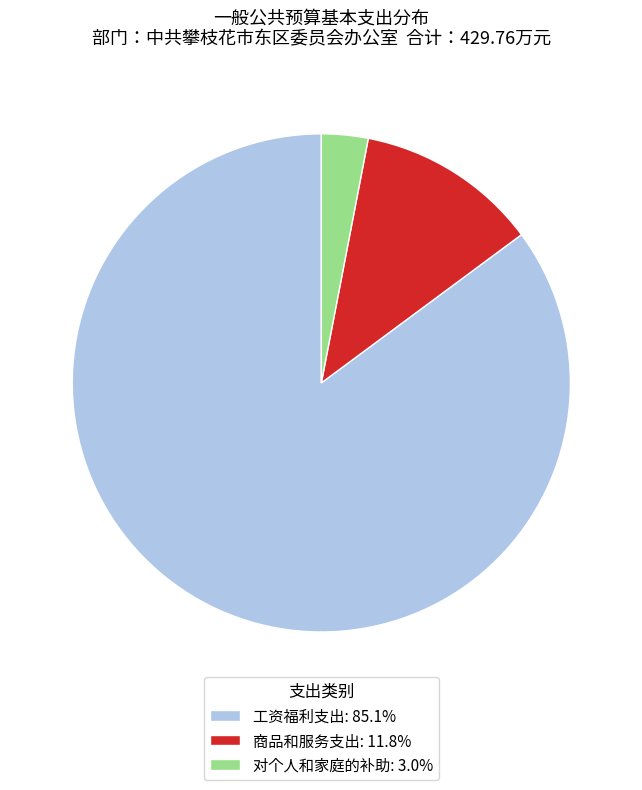

How many slices are in this pie chart?

3